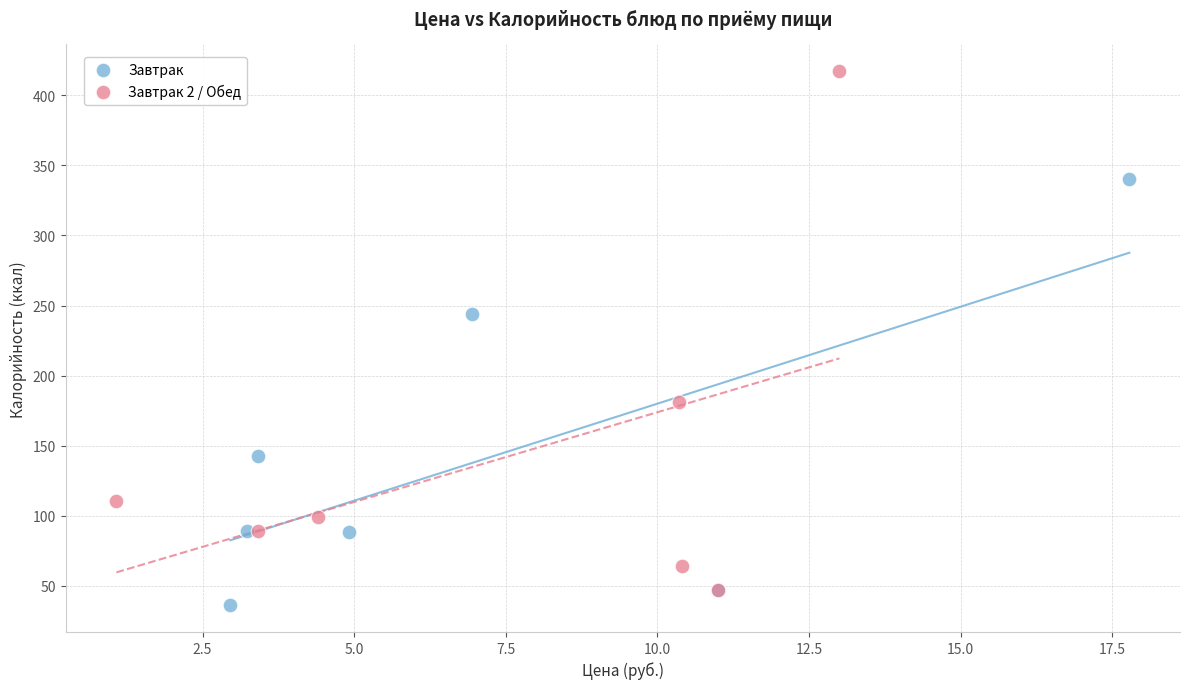

Which series has the largest Y range (max minus min)?

Завтрак 2 / Обед